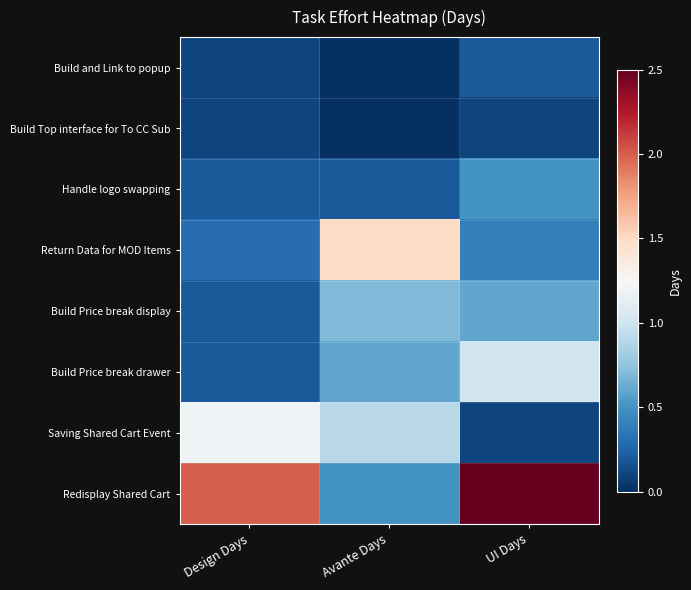

Reading right to left, transcribe all the data shown in this chart.

Build and Link to popup: UI Days=0.2	Avante Days=0.0	Design Days=0.1
Build Top interface for To CC Sub: UI Days=0.1	Avante Days=0.0	Design Days=0.1
Handle logo swapping: UI Days=0.5	Avante Days=0.2	Design Days=0.2
Return Data for MOD Items: UI Days=0.4	Avante Days=1.5	Design Days=0.3
Build Price break display: UI Days=0.6	Avante Days=0.7	Design Days=0.2
Build Price break drawer: UI Days=1.0	Avante Days=0.6	Design Days=0.2
Saving Shared Cart Event: UI Days=0.1	Avante Days=0.9	Design Days=1.2
Redisplay Shared Cart: UI Days=2.5	Avante Days=0.5	Design Days=2.0